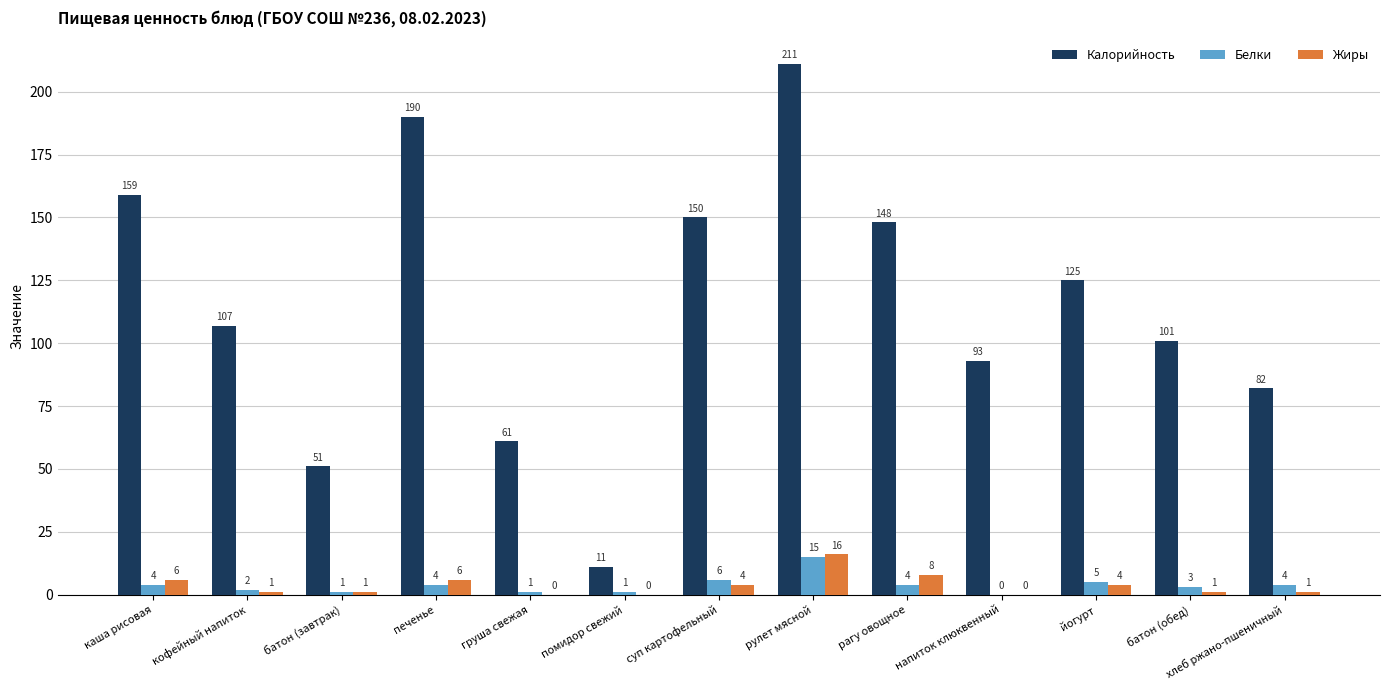

At which label does Жиры reach its peak?

рулет мясной